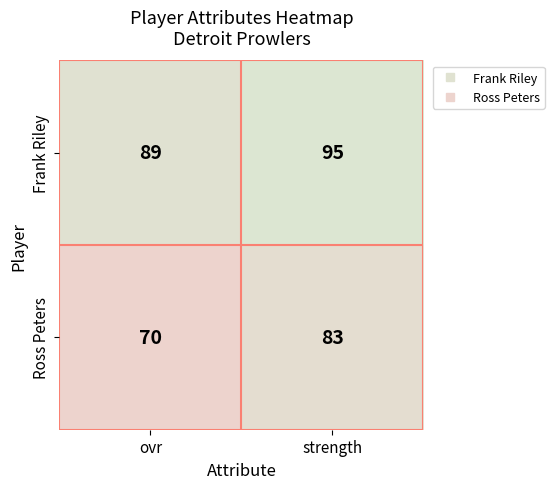

Which series changed the most between ovr and strength?

Ross Peters